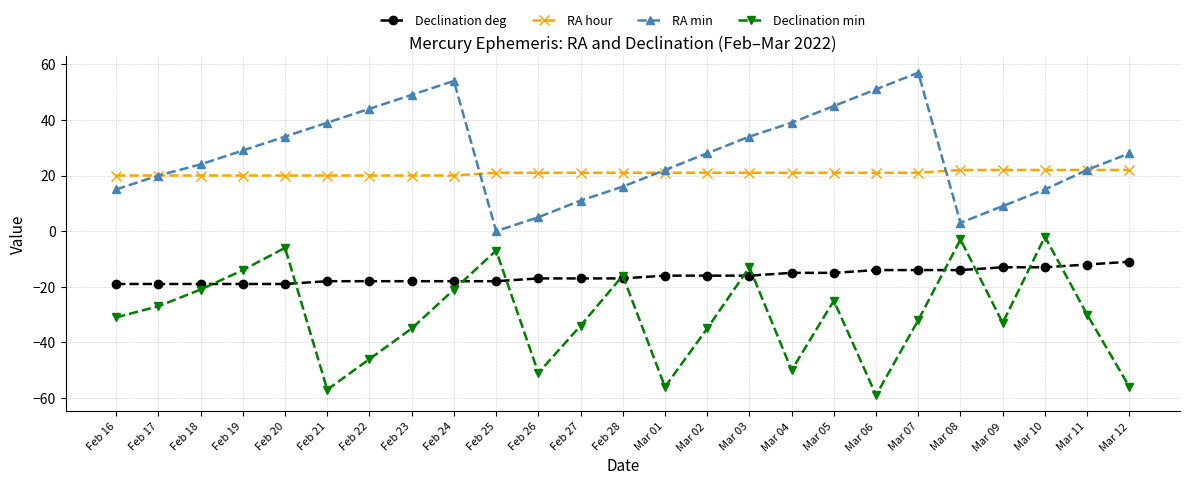

Is it true that Declination deg equals -18 at Feb 22?

True